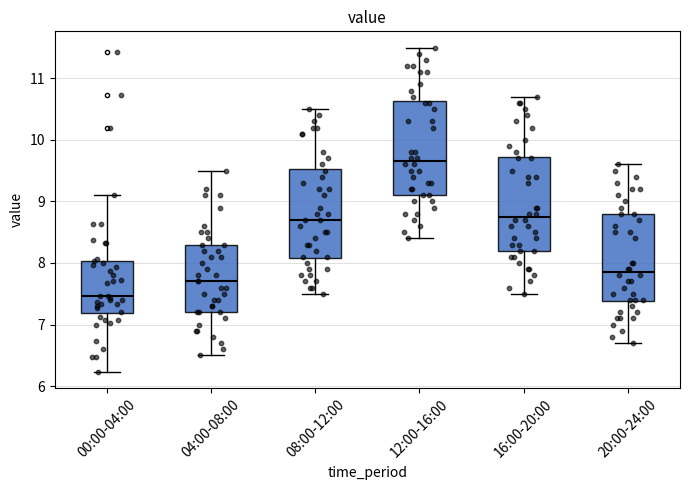

Reading left to right, transcribe this box plot: for each box, give where its median line is, the range the box spans, and where its two whiskers end, as read against the y-axis. The values are not printed on the chart, so give them approximately, as read against the axis.

00:00-04:00: median 7.5, box 7.2 to 8.0, whiskers 6.2 to 9.1
04:00-08:00: median 7.7, box 7.2 to 8.3, whiskers 6.5 to 9.5
08:00-12:00: median 8.7, box 8.1 to 9.5, whiskers 7.5 to 10.5
12:00-16:00: median 9.7, box 9.1 to 10.6, whiskers 8.4 to 11.5
16:00-20:00: median 8.8, box 8.2 to 9.7, whiskers 7.5 to 10.7
20:00-24:00: median 7.9, box 7.4 to 8.8, whiskers 6.7 to 9.6